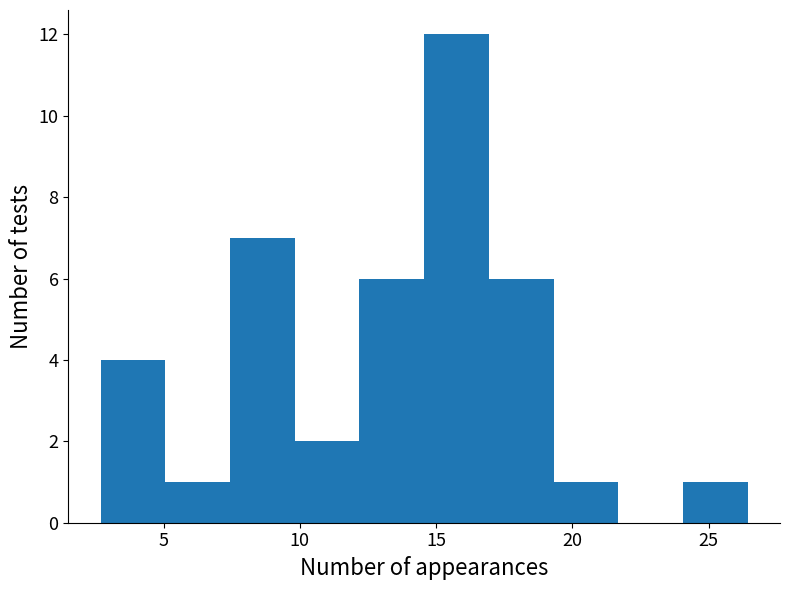

Reading left to right, list every bar in this chart as the range it spans on the x-axis followed by its height. Neither the bar edges nor the heights are printed on the chart, so give them approximately, as read against the axes.

2.5 to 5.0: 4
5.0 to 7.5: 1
7.5 to 10.0: 7
10.0 to 12.0: 2
12.0 to 14.5: 6
14.5 to 17.0: 12
17.0 to 19.5: 6
19.5 to 21.5: 1
21.5 to 24.0: 0
24.0 to 26.5: 1